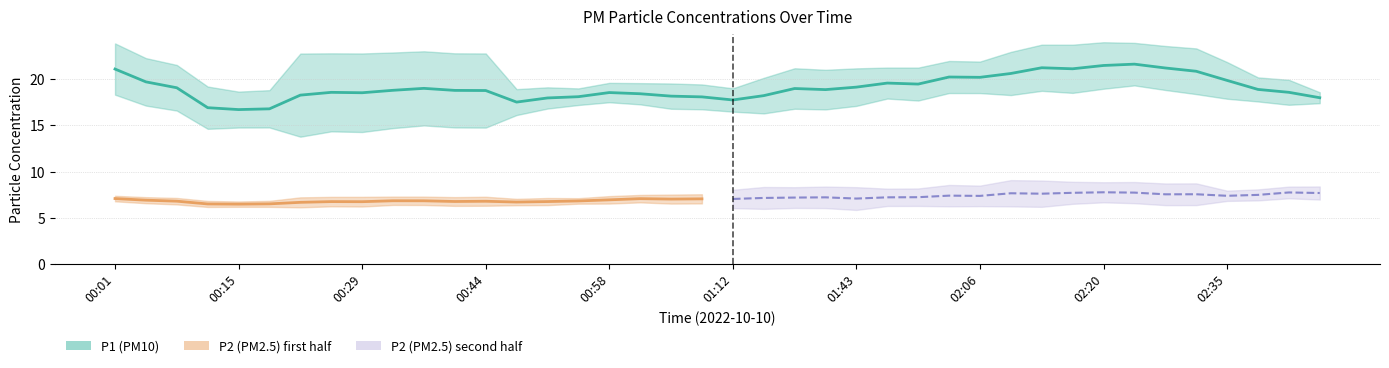

Rank the series by their average value, from highest to lowest.

P1, P2